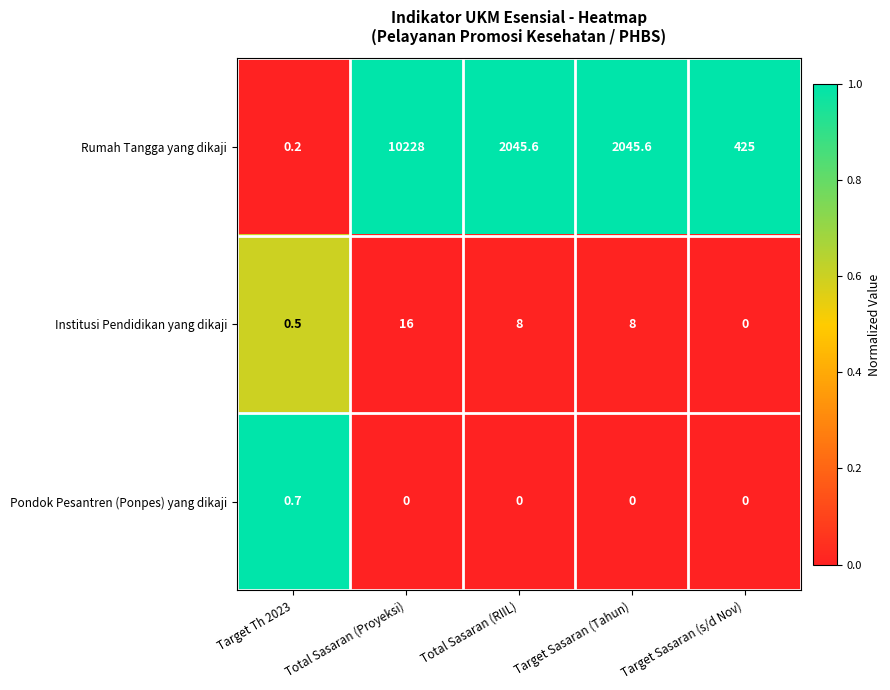

Which series has the largest total across all categories?

Rumah Tangga yang dikaji